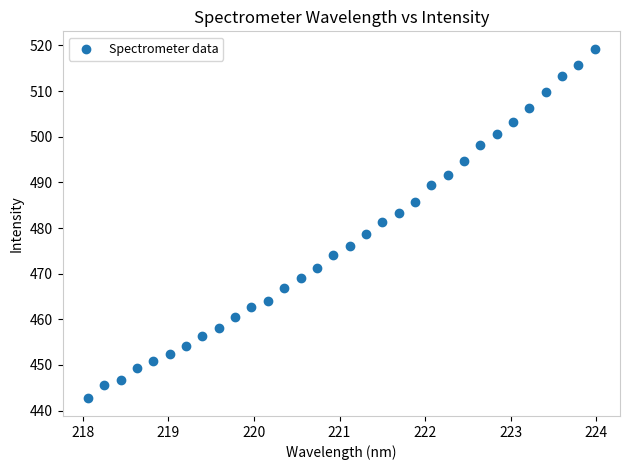

What is the range of Y values (max minus min)?

76.6